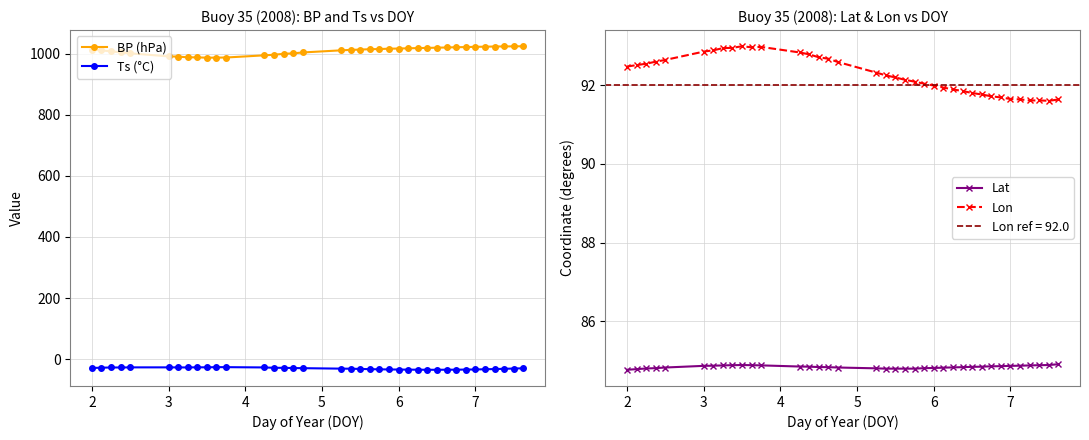

True or false: Ts (°C) has more than 0 interior local peaks.

True